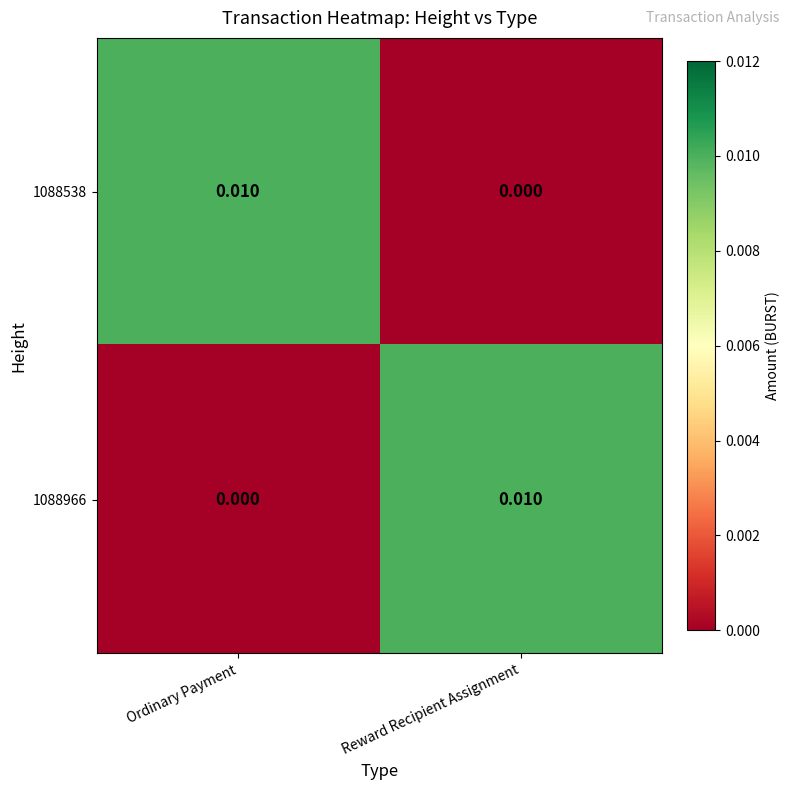

Which category has the highest value in the 1088966 series?

Reward Recipient Assignment